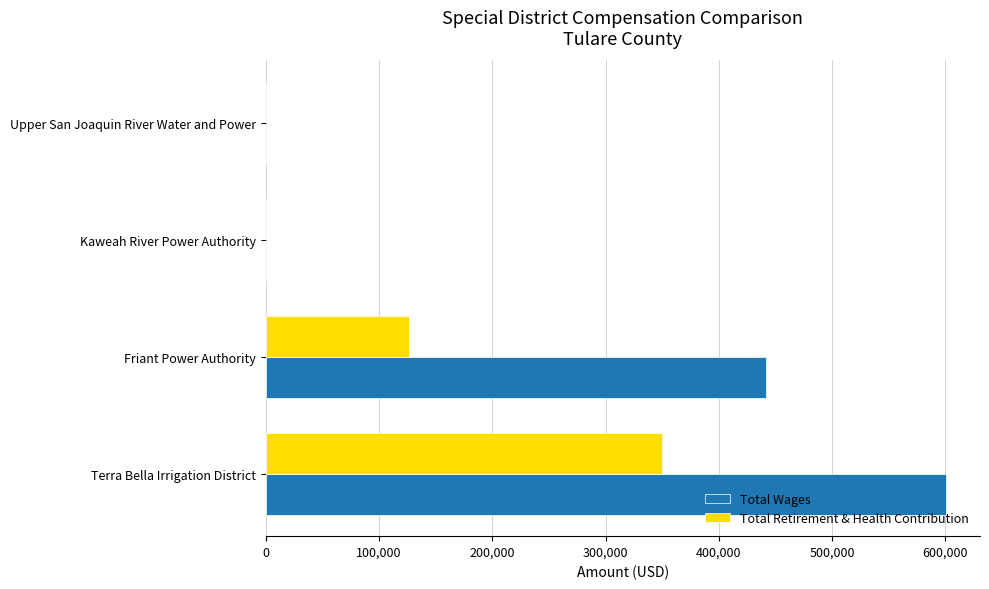

Is it true that Total Wages equals 0 at Upper San Joaquin River Water and Power?

True